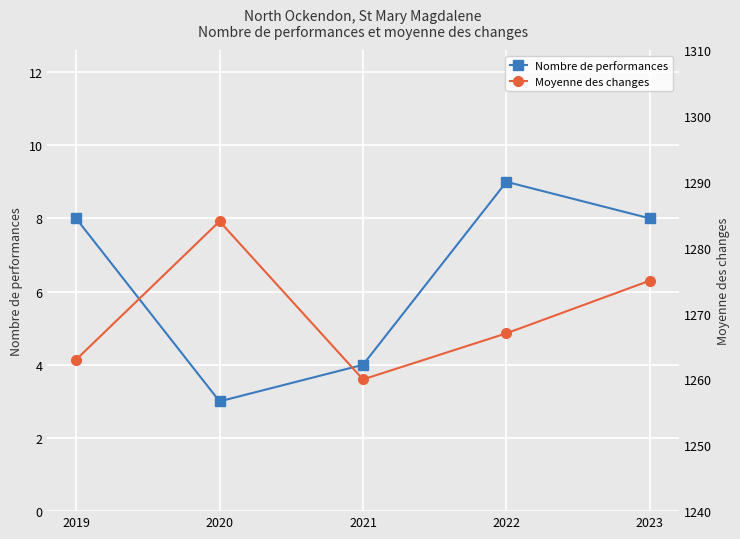

At how many categories does at least one series exceed 490?

5